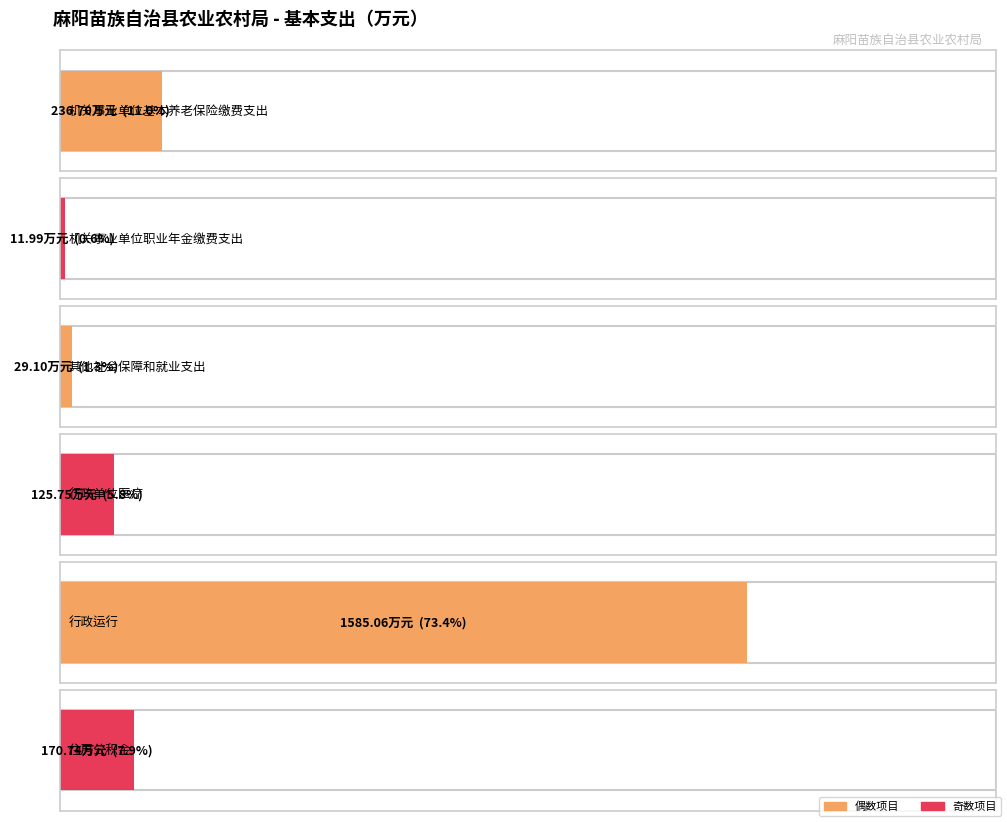

What is the ratio of the value at 行政单位医疗 to the value at 机关事业单位职业年金缴费支出?

10.5